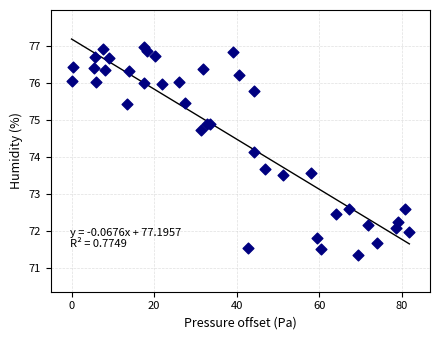

What Y value in the scatter plot is closest to 74?

74.1